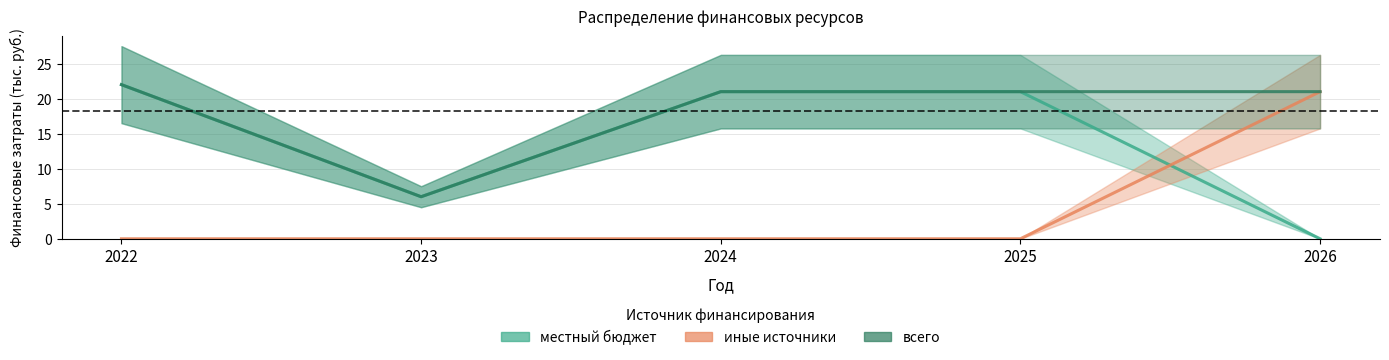

What is the sum of the иные источники values at 2025 and 2026?

21